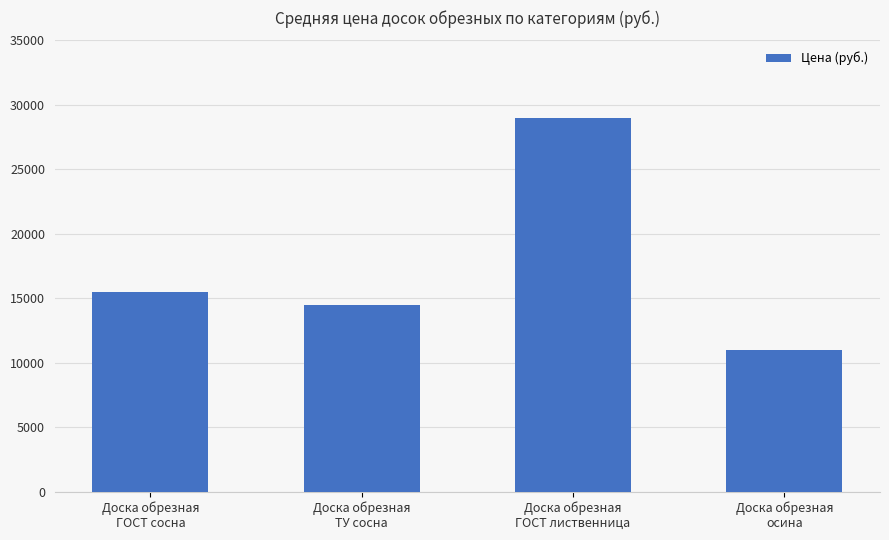

Reading left to right, list all the values displayed in this chart.

Доска обрезная
ГОСТ сосна=15500	Доска обрезная
ТУ сосна=14500	Доска обрезная
ГОСТ лиственница=29000	Доска обрезная
осина=11000